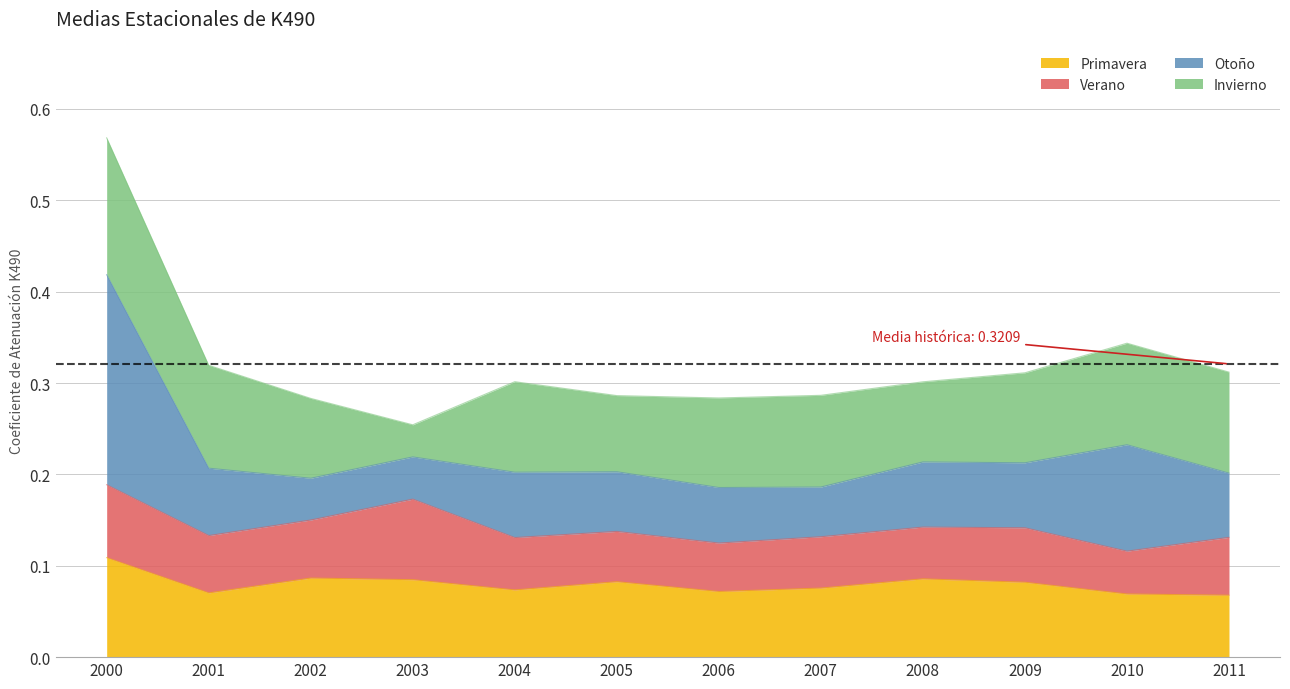

Which series has the widest spread of values?

Otoño